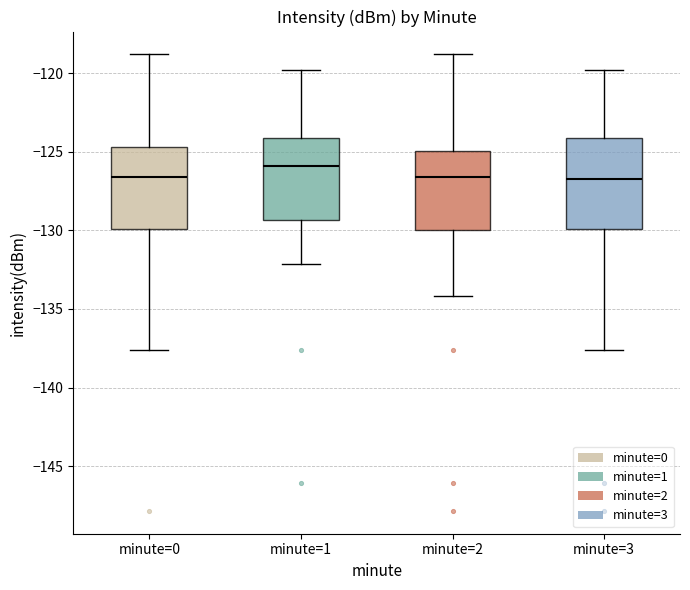

Reading left to right, transcribe this box plot: for each box, give where its median line is, the range the box spans, and where its two whiskers end, as read against the y-axis. The values are not printed on the chart, so give them approximately, as read against the axis.

minute=0: median -126.5, box -130.0 to -124.5, whiskers -137.5 to -119.0
minute=1: median -126.0, box -129.5 to -124.0, whiskers -132.0 to -120.0
minute=2: median -126.5, box -130.0 to -125.0, whiskers -134.0 to -119.0
minute=3: median -127.0, box -130.0 to -124.0, whiskers -137.5 to -120.0